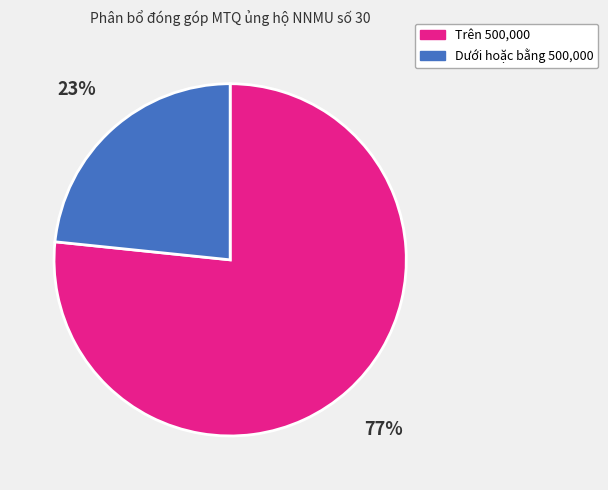

Is there a majority slice in this chart?

Yes